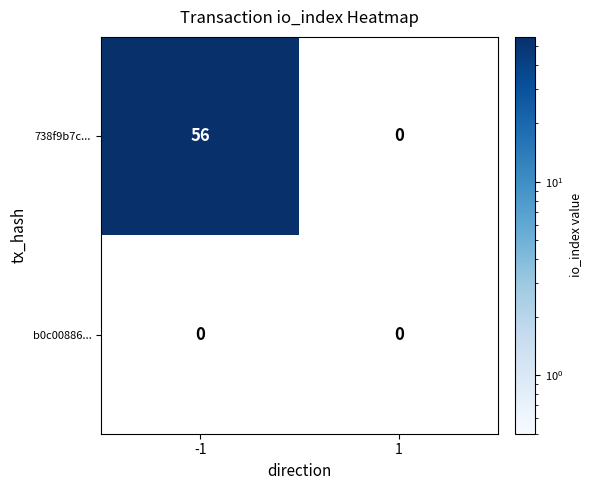

At 1, list the series in order from smallest to largest.

738f9b7c..., b0c00886...